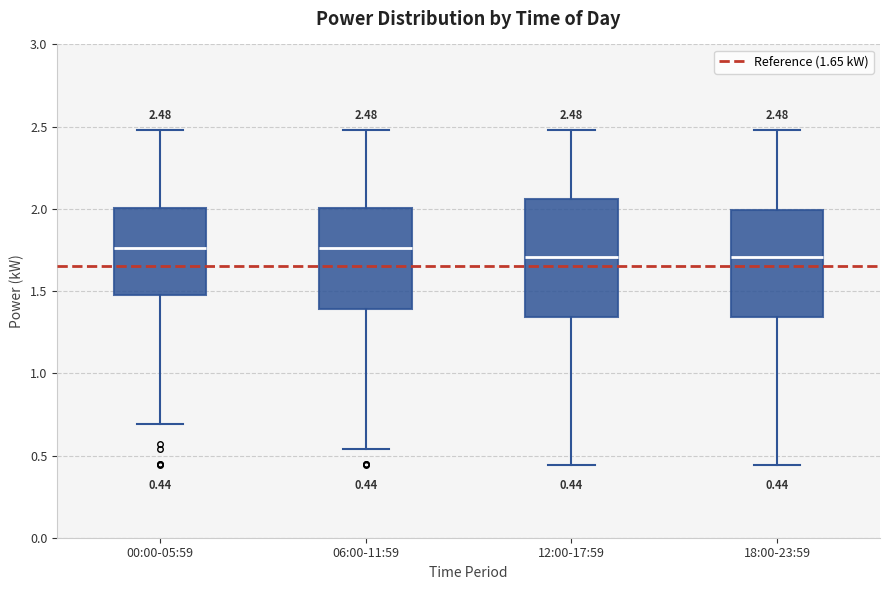

Which box is the tallest, from its lower edge to its upper edge?

12:00-17:59